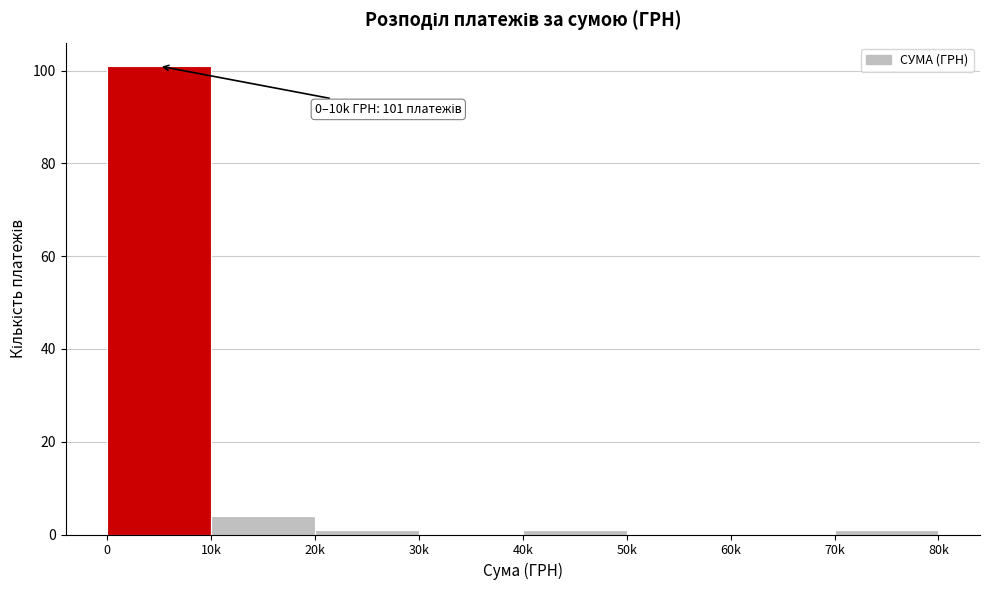

Reading left to right, what are all the values shown in this chart?

0=101	10k=4	20k=1	30k=0	40k=1	50k=0	60k=0	70k=1